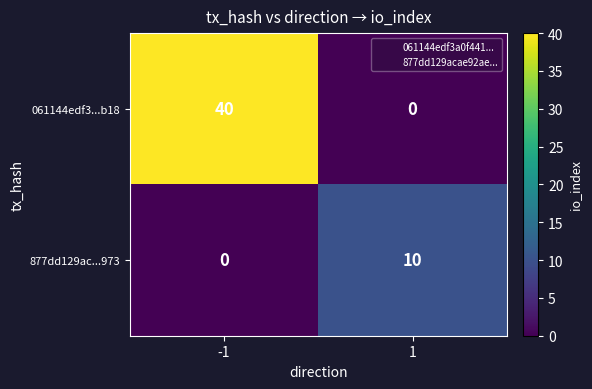

Is it true that 877dd129ac...973 equals -3 at -1?

False